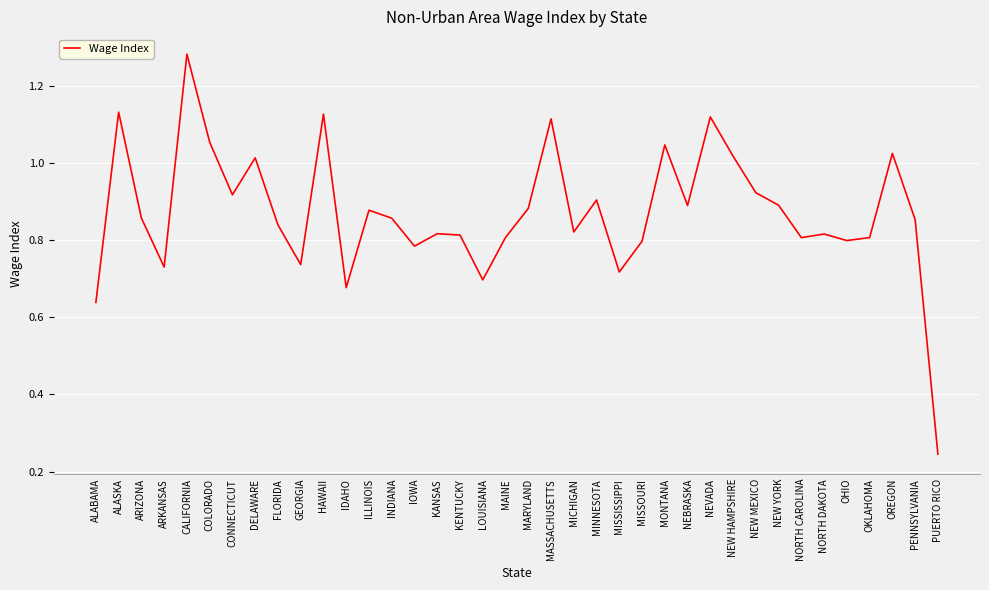

Which category has the lowest value across all series?

PUERTO RICO